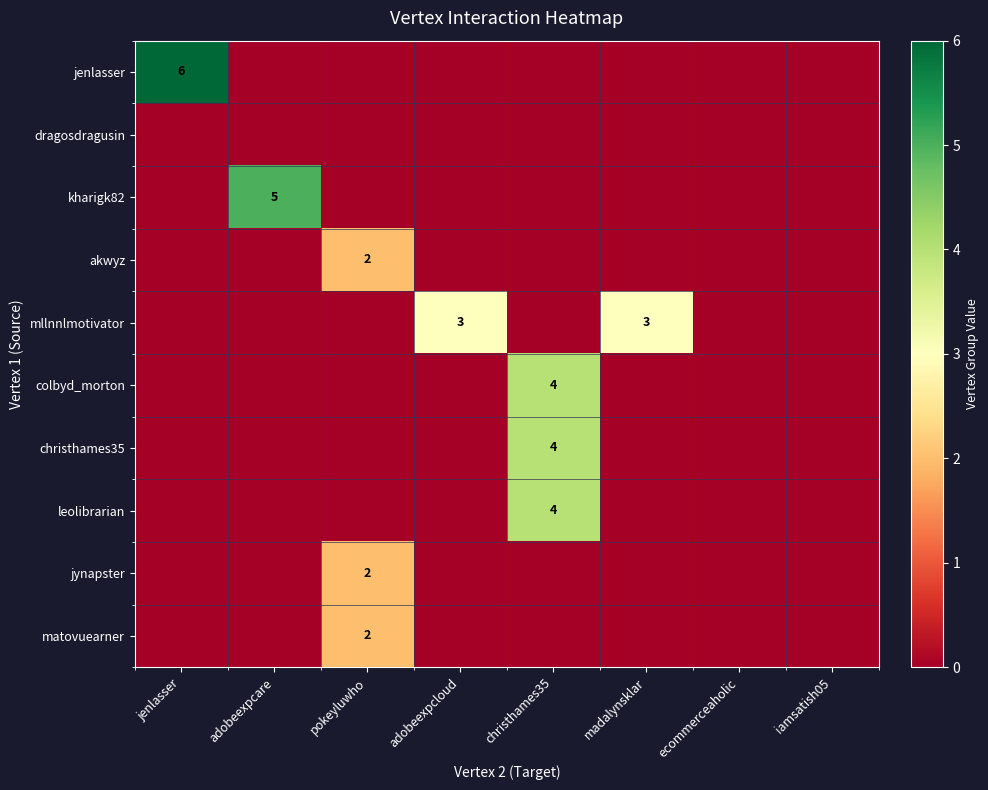

At which category is the sum across all series the highest?

christhames35